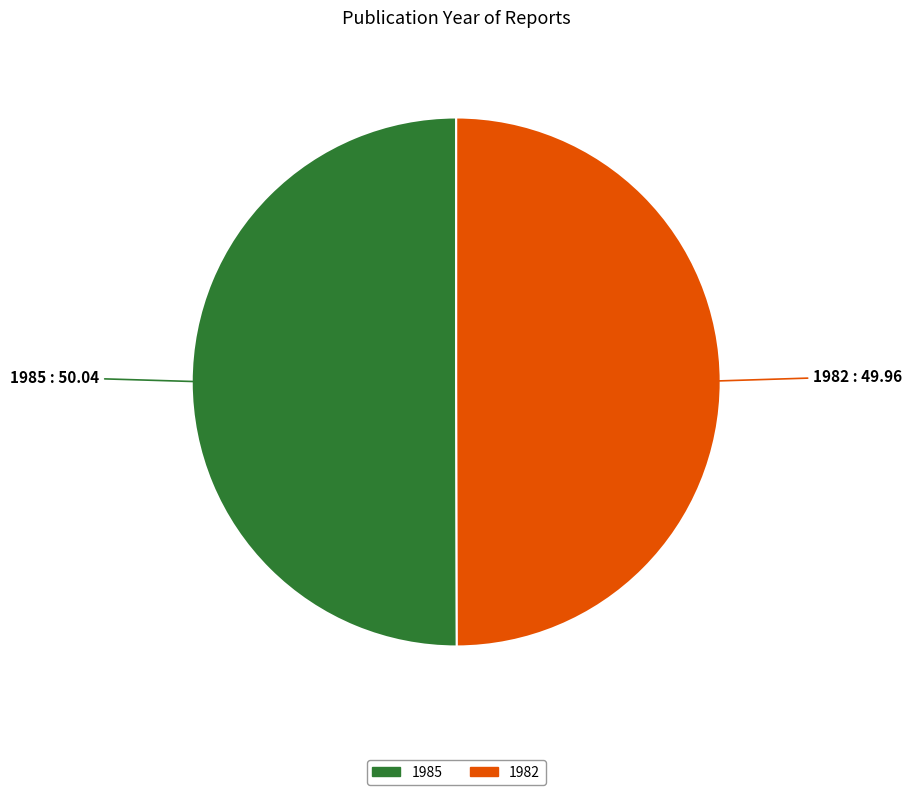

Approximately how many times larger is the value at 1985 compared to 1982?

1.0